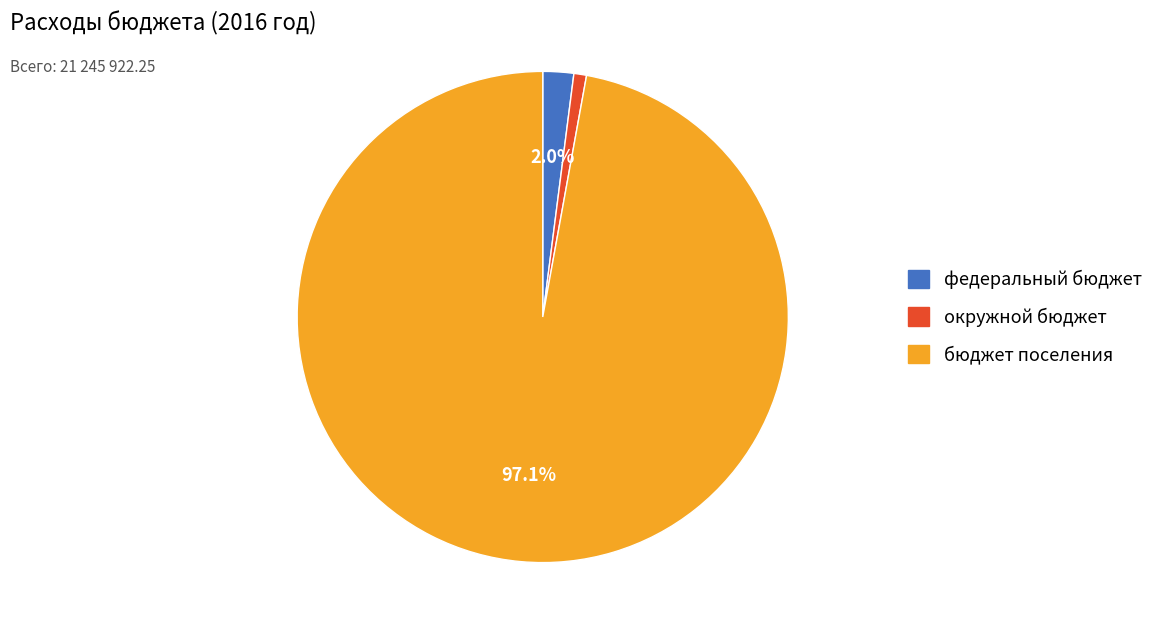

Which category has the smallest portion of the pie?

окружной бюджет